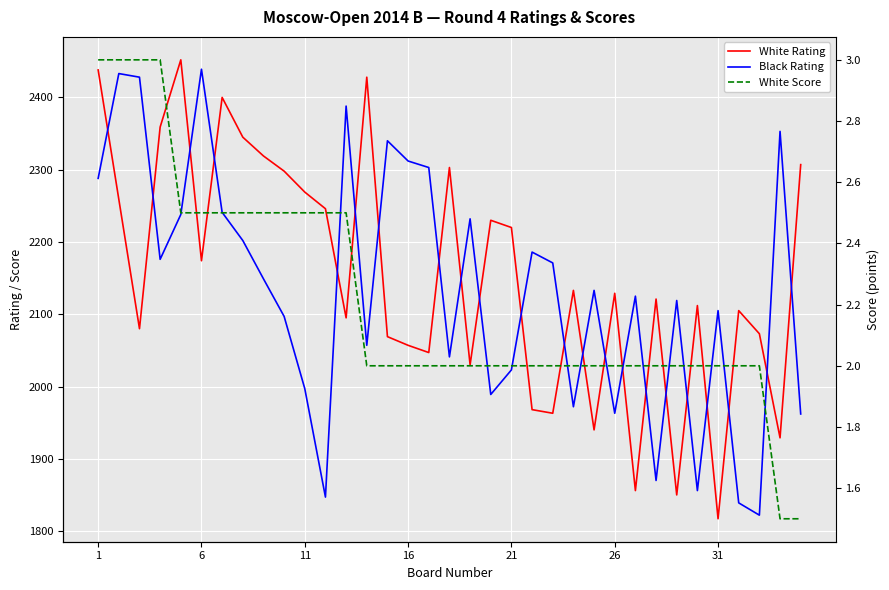

What is the greatest value displayed?

2452.0